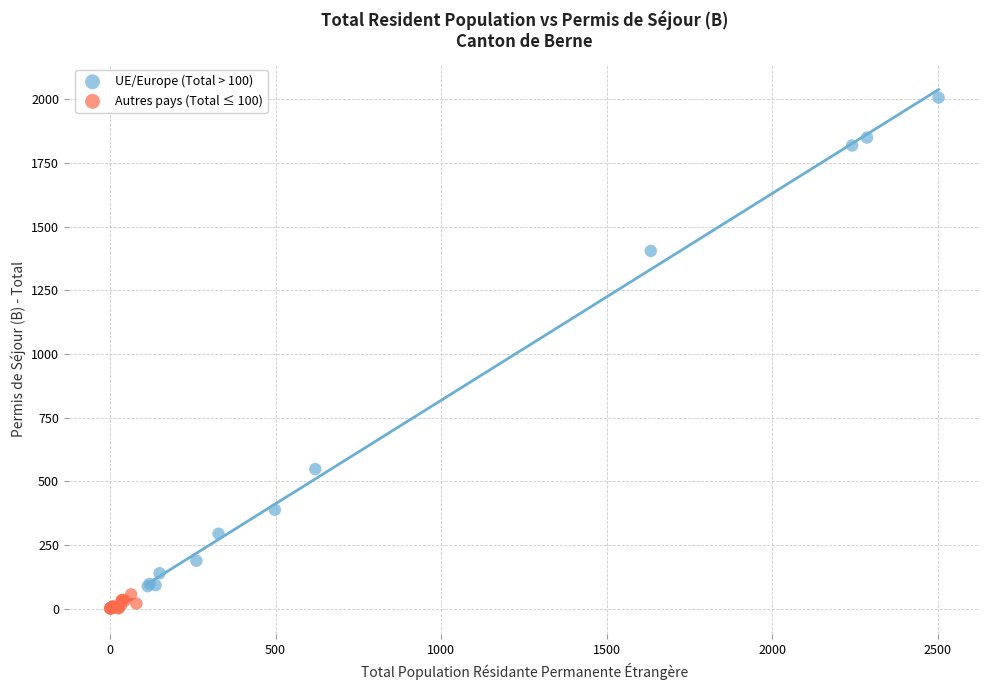

Which series contains the highest Y value?

UE/Europe (Total > 100)